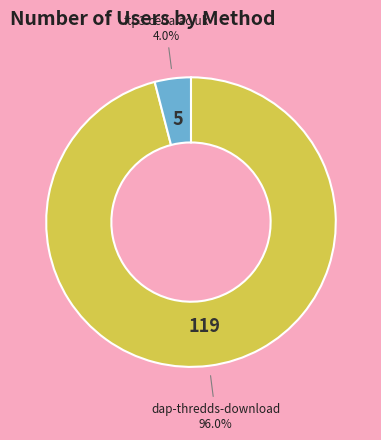

Does ftp3.ceda.ac.uk account for over 50% of the chart?

No